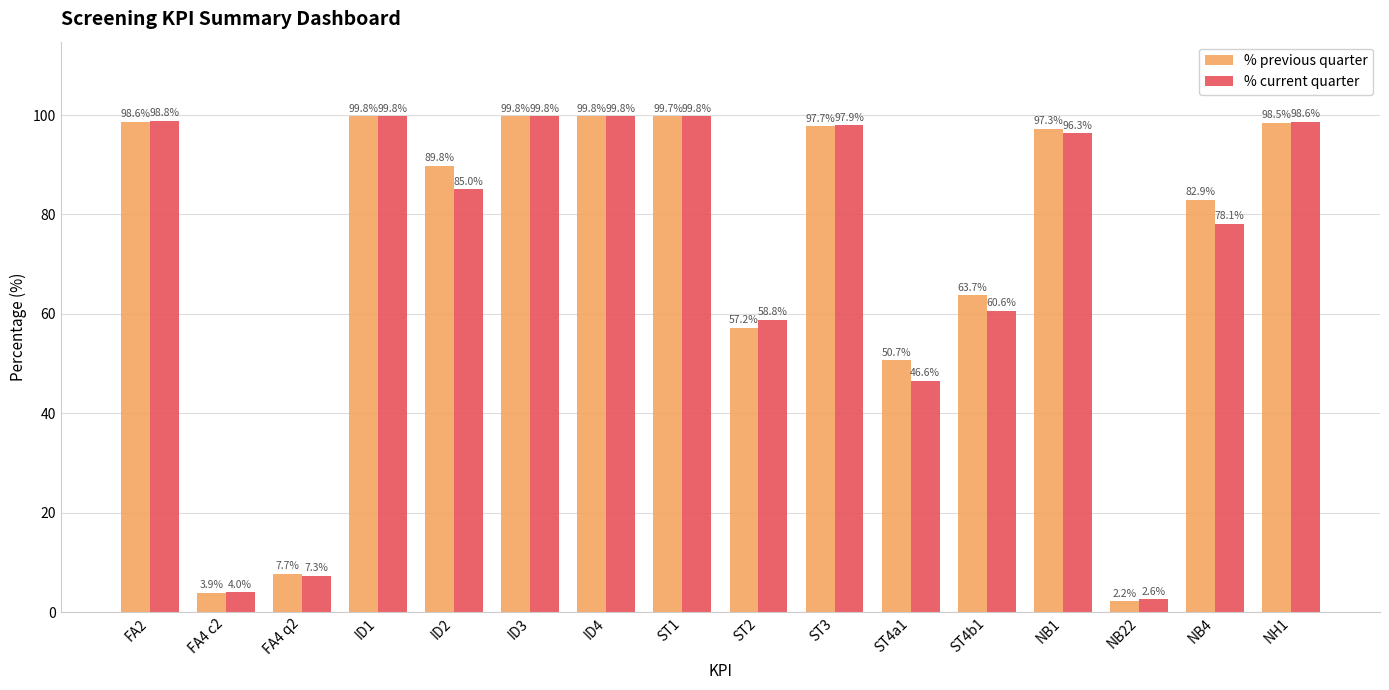

What position from the left is FA4 q2?

3